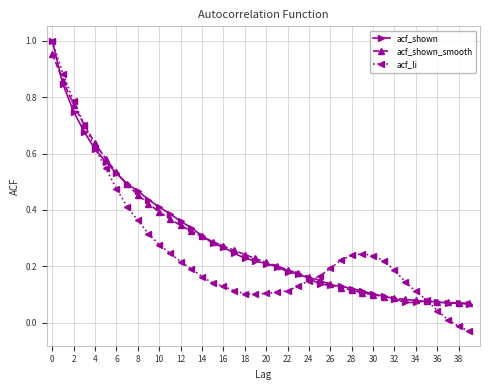

Which series has the largest range (max minus min)?

acf_li